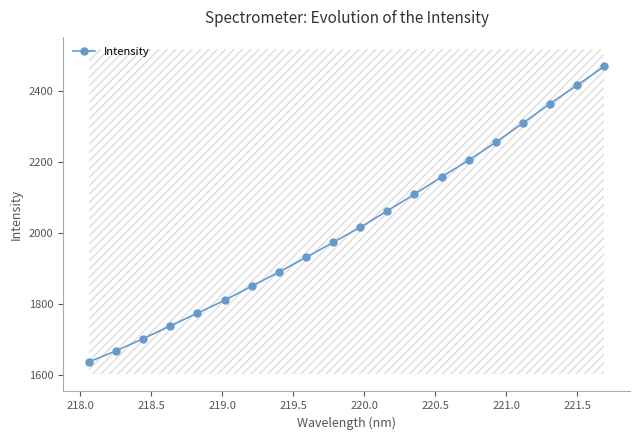

True or false: Intensity has more than 1 interior local peaks.

False